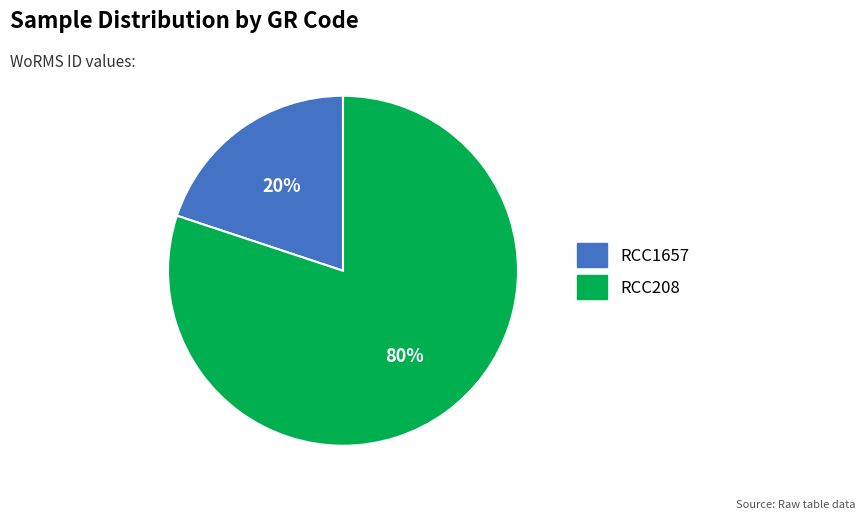

Is it true that RCC1657 is 20% of the pie?

True